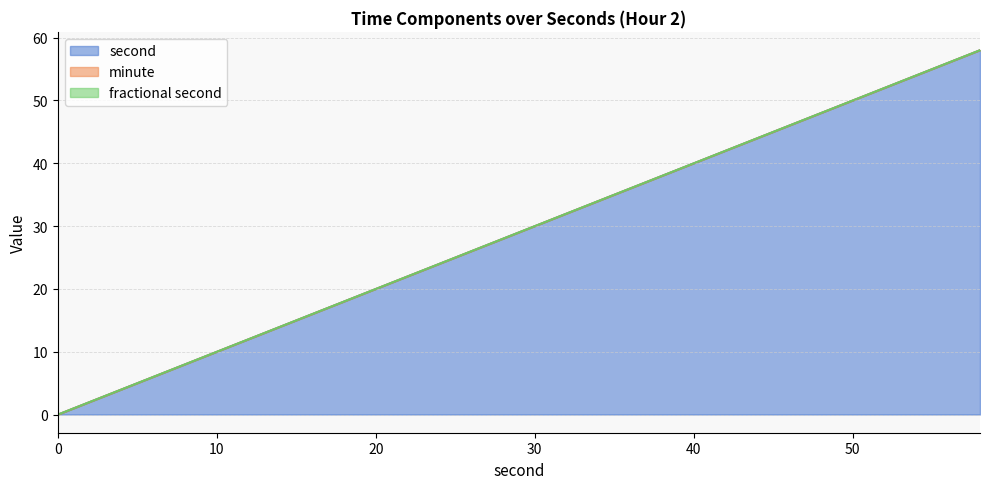

What are all the series names shown in the legend?

second, minute, fractional second